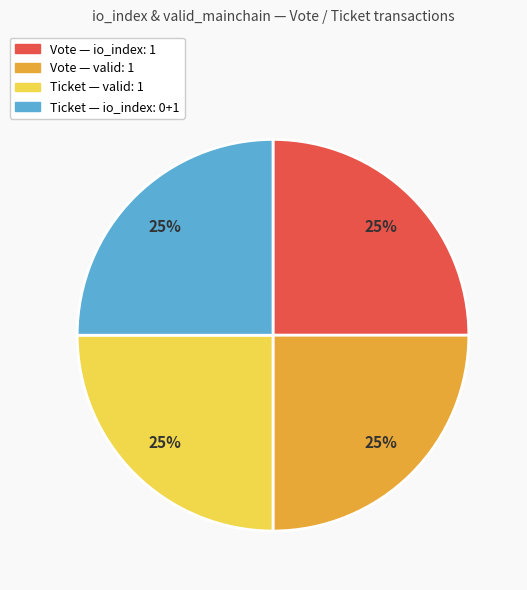

Does any single category account for the majority?

No